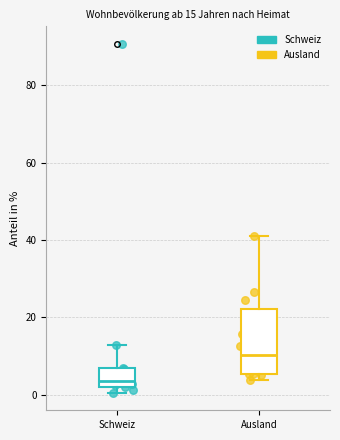

Which box's median line is the lowest?

Schweiz